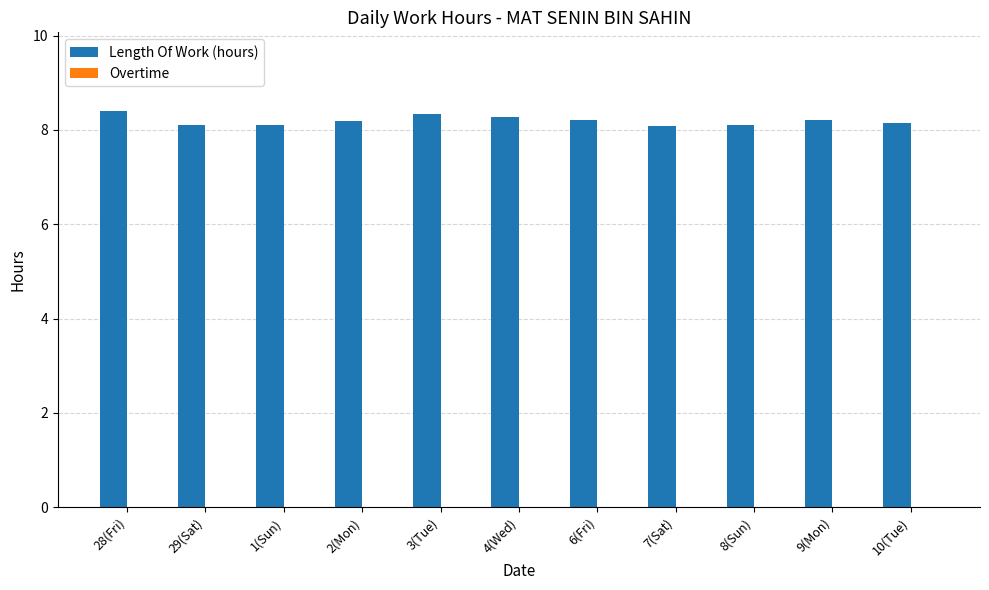

What is the label of the 4th bar from the right?

7(Sat)